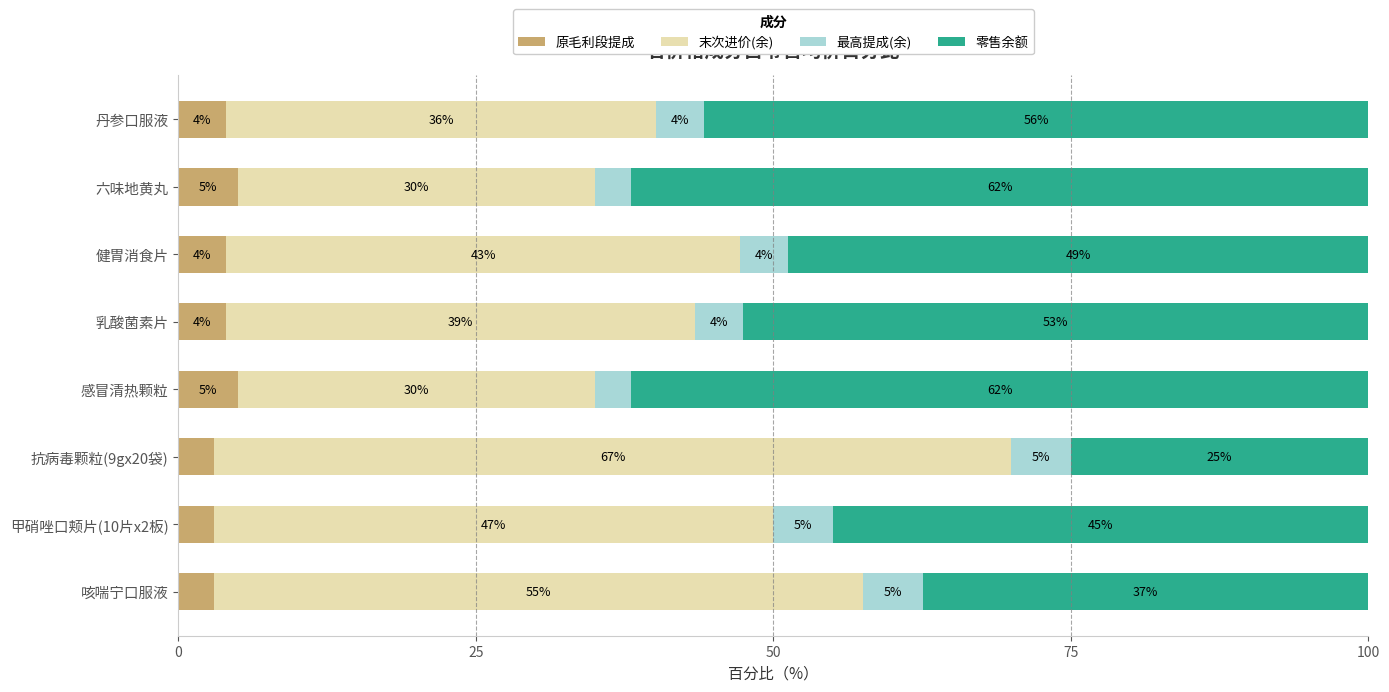

What is the total value across all series at 咳喘宁口服液?

100.0